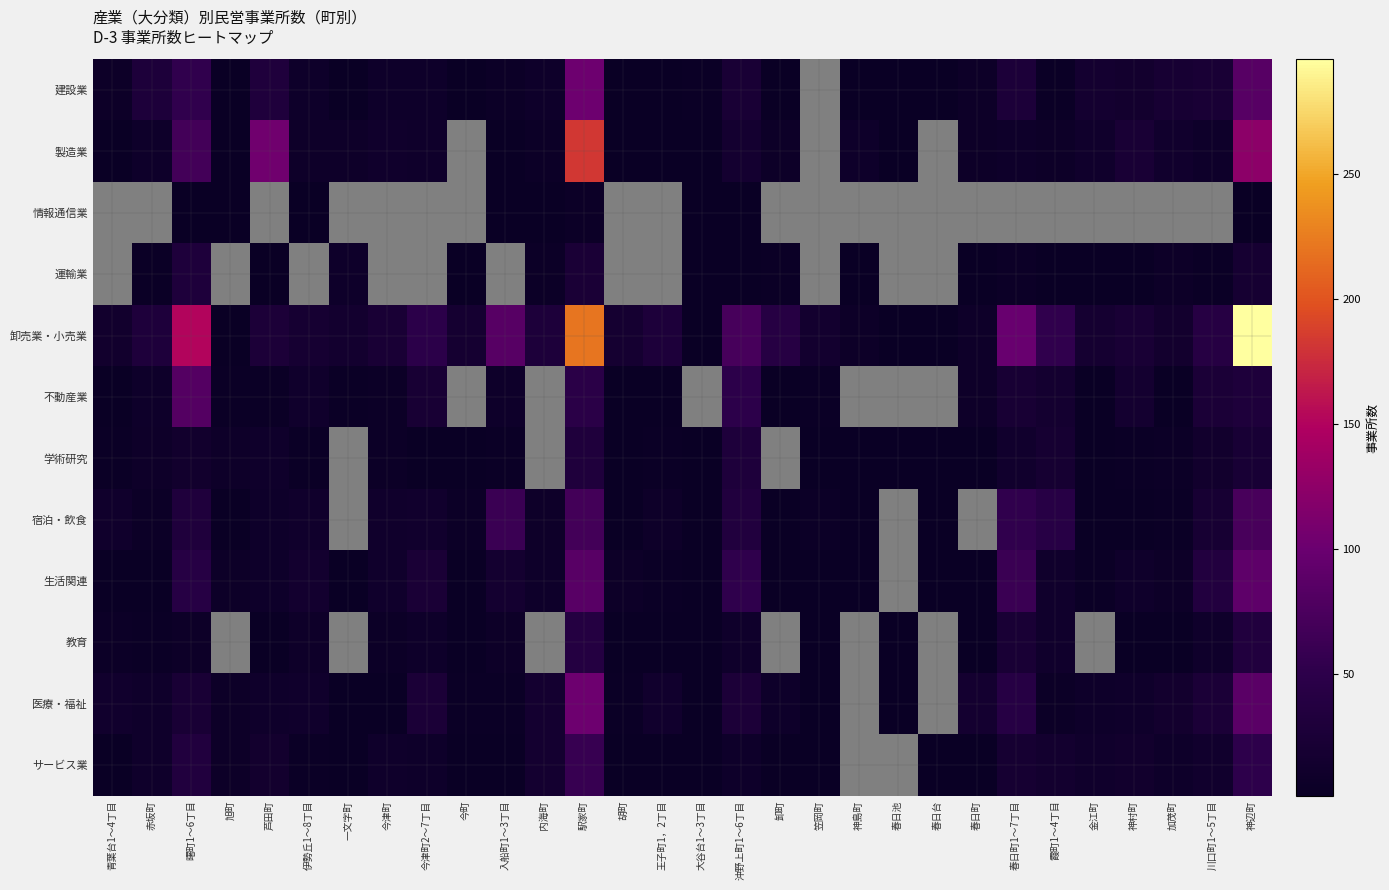

At how many categories does at least one series exceed 241?

1